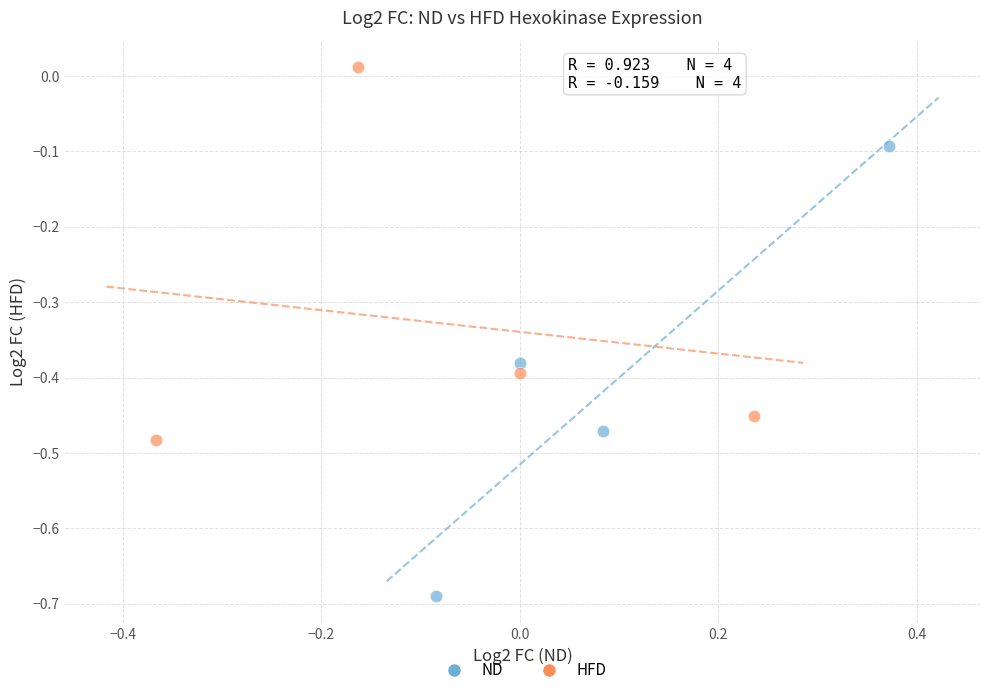

What are all the series names shown in the legend?

ND, HFD